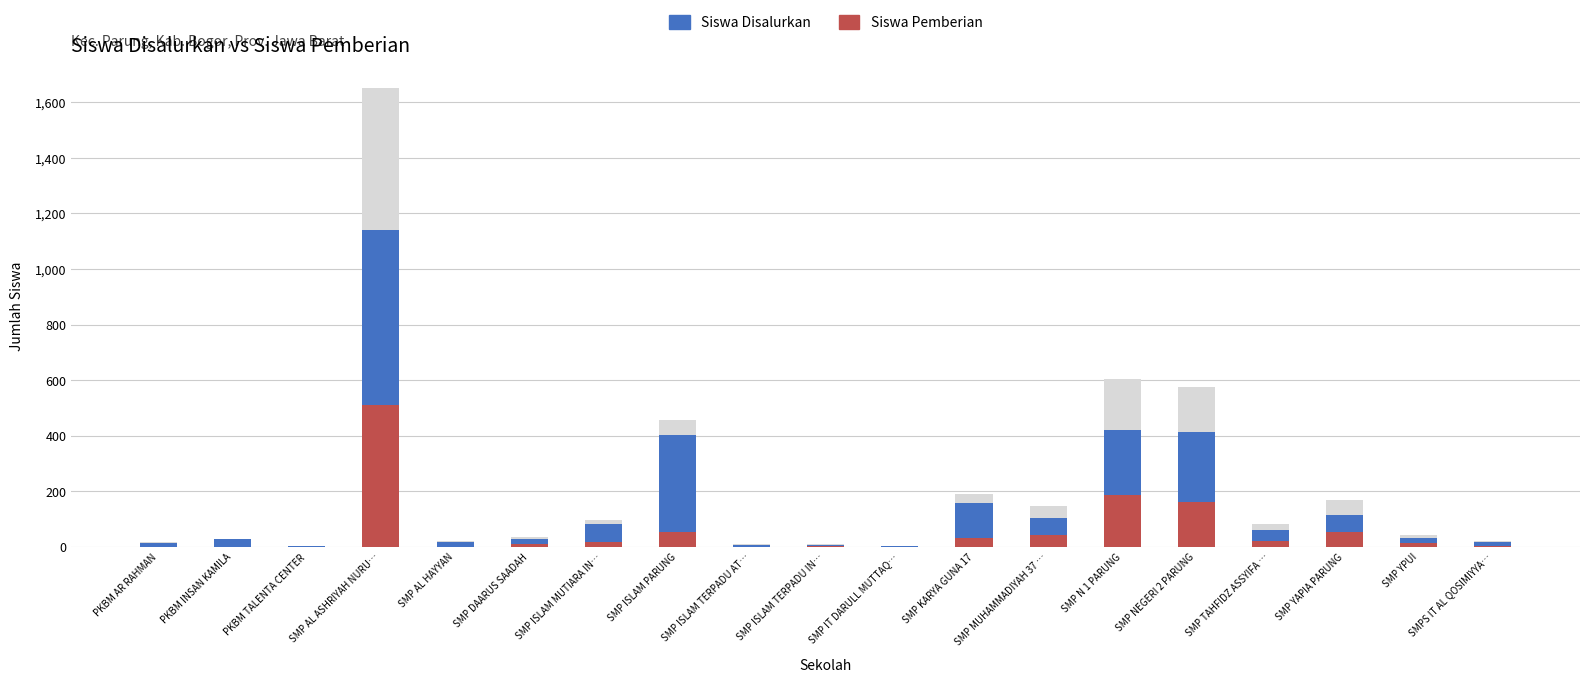

What is the spread (max minus min) of values at SMP ISLAM PARUNG?

350